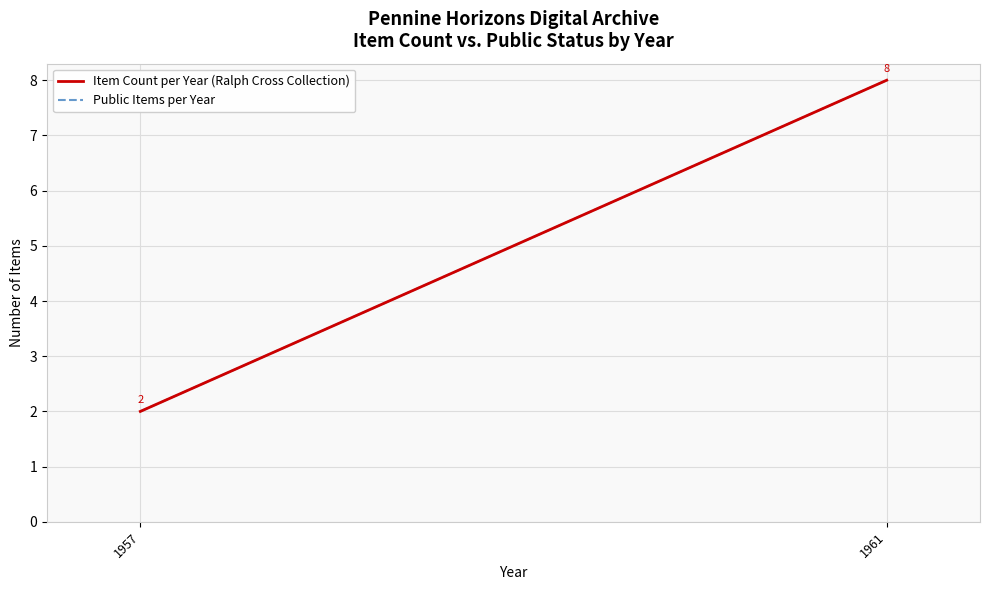

What are all the series names shown in the legend?

Item Count per Year (Ralph Cross Collection), Public Items per Year